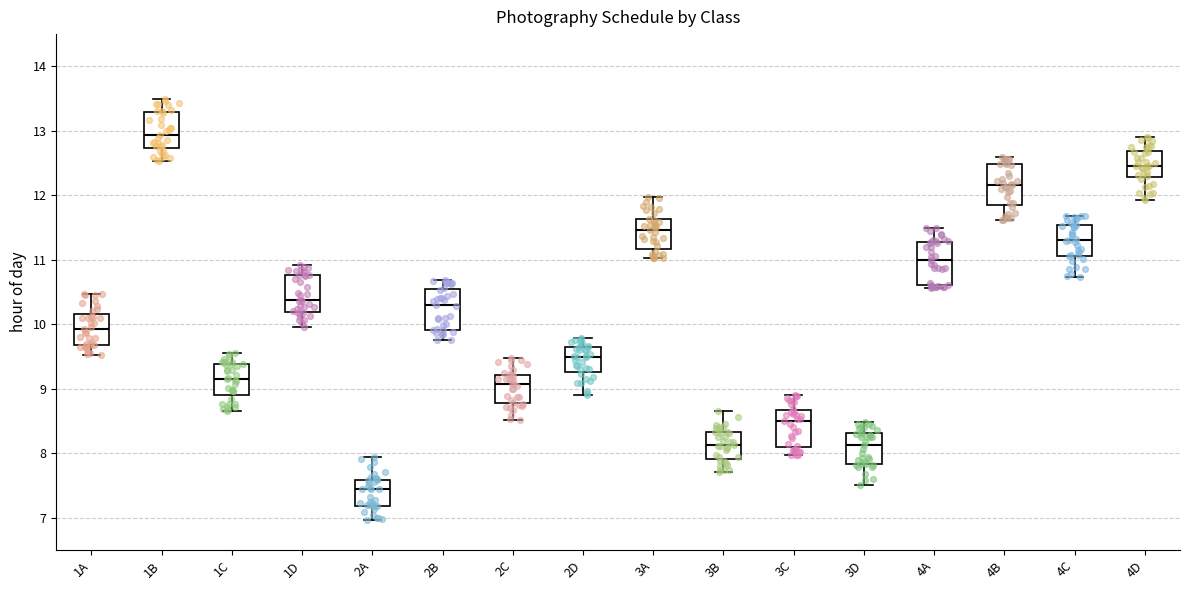

Reading left to right, read every box against the y-axis: the position of its median line, the range the box covers, and the ends of its whiskers. The values are not printed on the chart, so give them approximately, as read against the axis.

1A: median 9.9, box 9.7 to 10.2, whiskers 9.5 to 10.5
1B: median 12.9, box 12.7 to 13.3, whiskers 12.5 to 13.5
1C: median 9.2, box 8.9 to 9.4, whiskers 8.7 to 9.6
1D: median 10.4, box 10.2 to 10.8, whiskers 10.0 to 10.9
2A: median 7.4, box 7.2 to 7.6, whiskers 7.0 to 7.9
2B: median 10.3, box 9.9 to 10.5, whiskers 9.8 to 10.7
2C: median 9.1, box 8.8 to 9.2, whiskers 8.5 to 9.5
2D: median 9.5, box 9.3 to 9.7, whiskers 8.9 to 9.8
3A: median 11.5, box 11.2 to 11.6, whiskers 11.0 to 12.0
3B: median 8.1, box 7.9 to 8.3, whiskers 7.7 to 8.7
3C: median 8.5, box 8.1 to 8.7, whiskers 8.0 to 8.9
3D: median 8.1, box 7.8 to 8.3, whiskers 7.5 to 8.5
4A: median 11.0, box 10.6 to 11.3, whiskers 10.6 (just below the box's lower edge) to 11.5
4B: median 12.2, box 11.9 to 12.5, whiskers 11.6 to 12.6
4C: median 11.3, box 11.1 to 11.5, whiskers 10.7 to 11.7
4D: median 12.5, box 12.3 to 12.7, whiskers 11.9 to 12.9